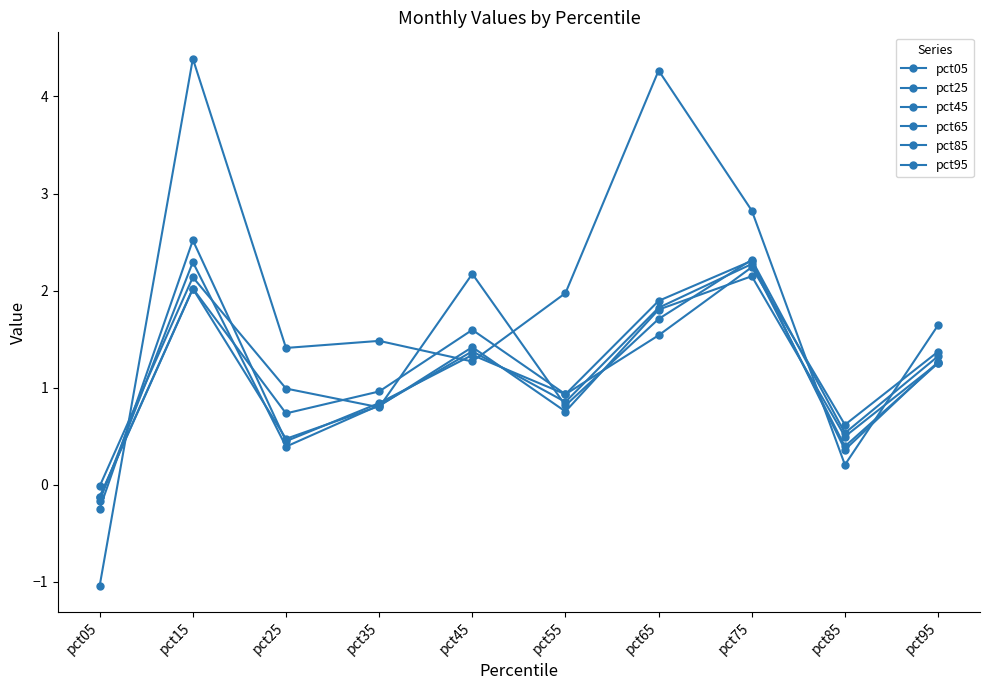

What is the minimum value shown in the chart?

-1.0